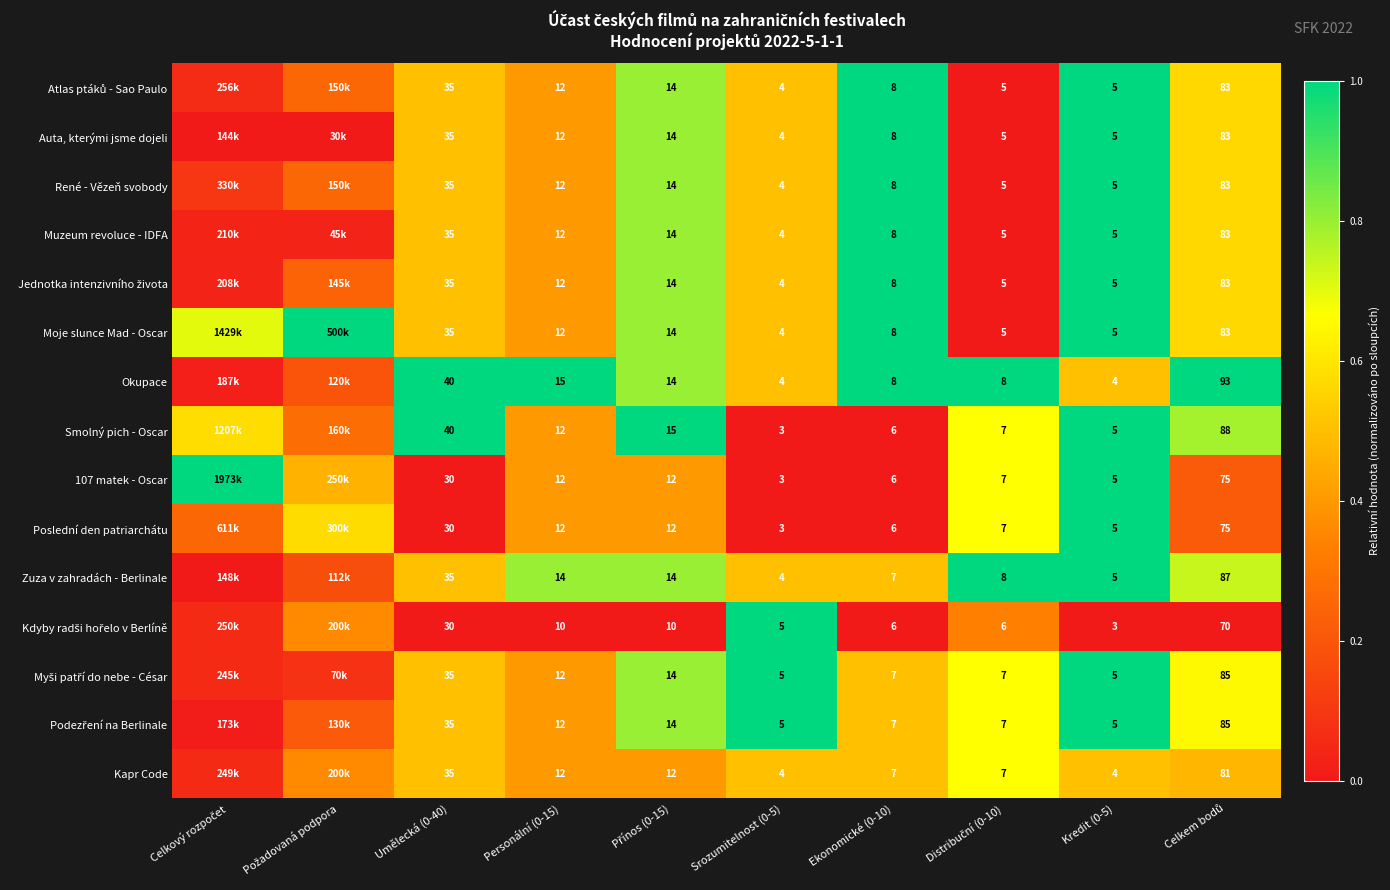

Which series changed the most between Personální (0-15) and Srozumitelnost (0-5)?

Okupace